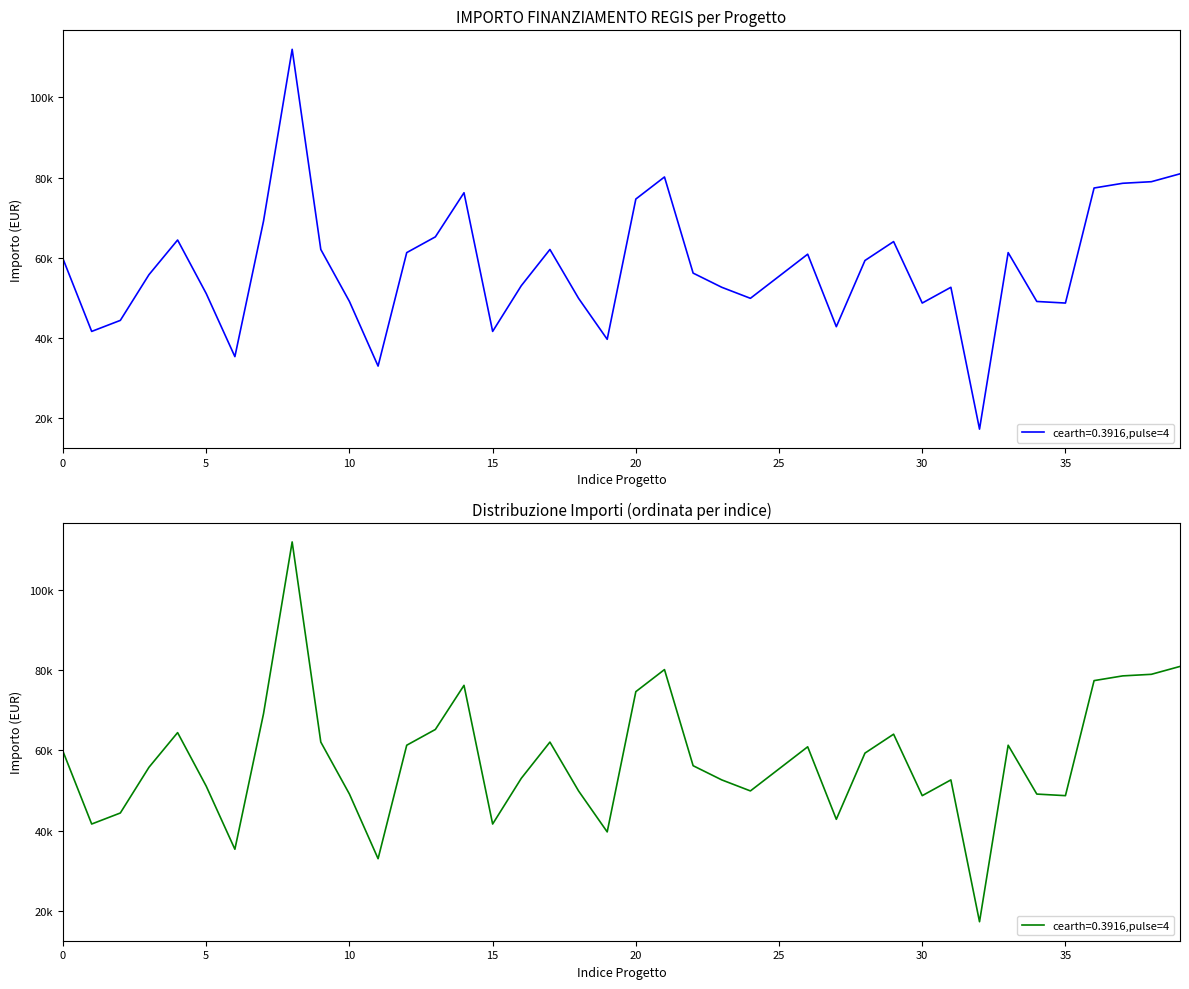

How many lines are shown in the chart?

1